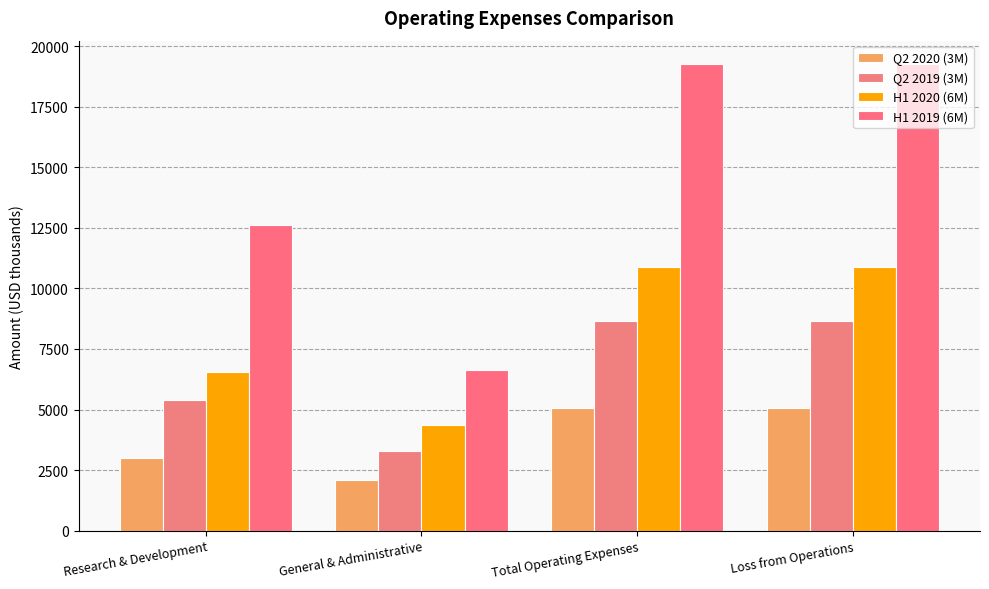

Which label corresponds to the largest value in the chart?

Total Operating Expenses